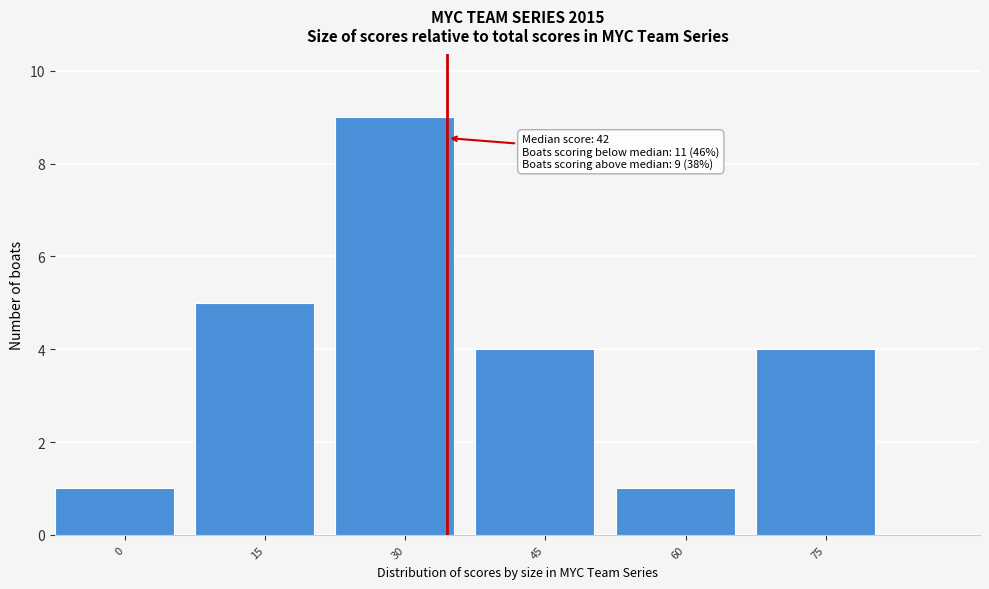

Reading right to left, transcribe all the data shown in this chart.

75=4	60=1	45=4	30=9	15=5	0=1